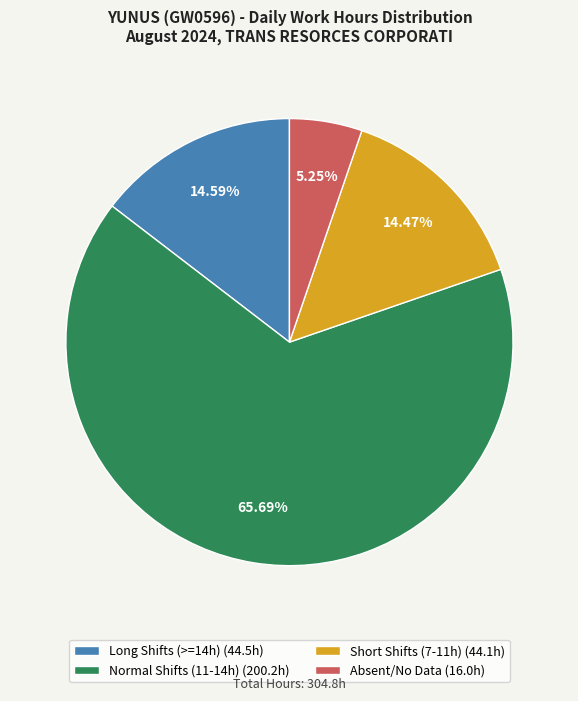

Do Absent/No Data (16.0h) and Long Shifts (>=14h) (44.5h) together represent more than half of the pie?

No